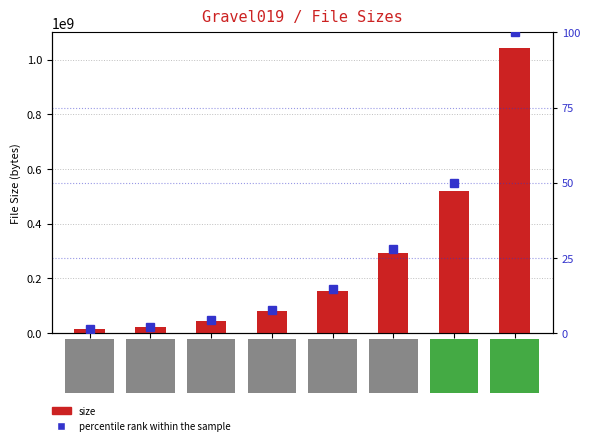

What is the label of the 5th bar from the right?

2K-PNG